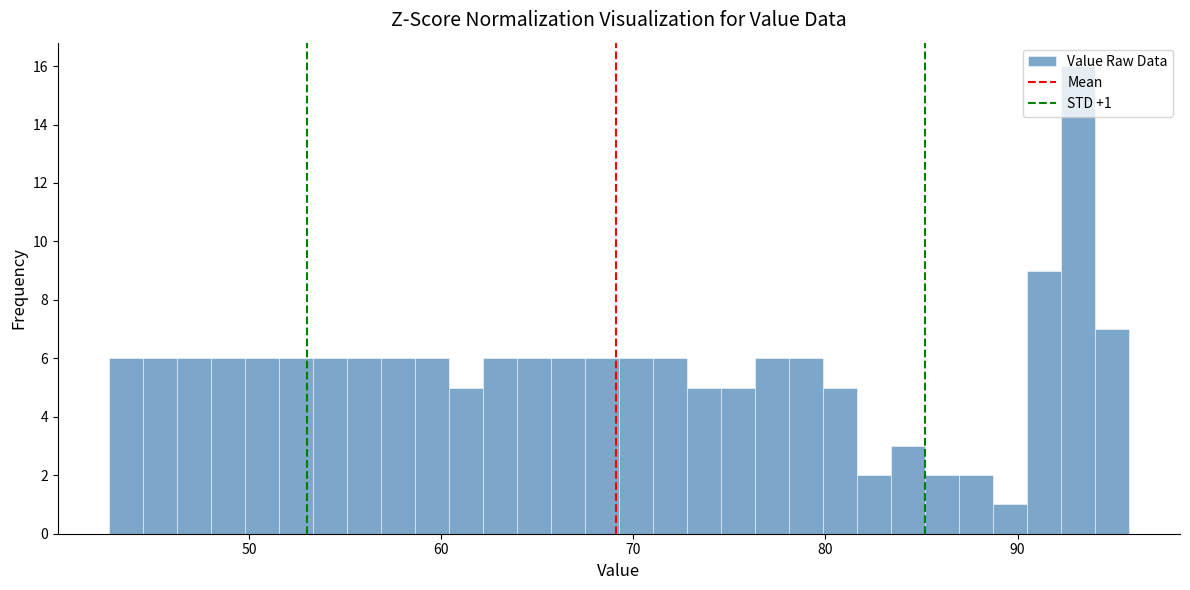

Around what value on the x-axis is the tallest bar? Give the approximate position of its centre, as read against the axis.

93